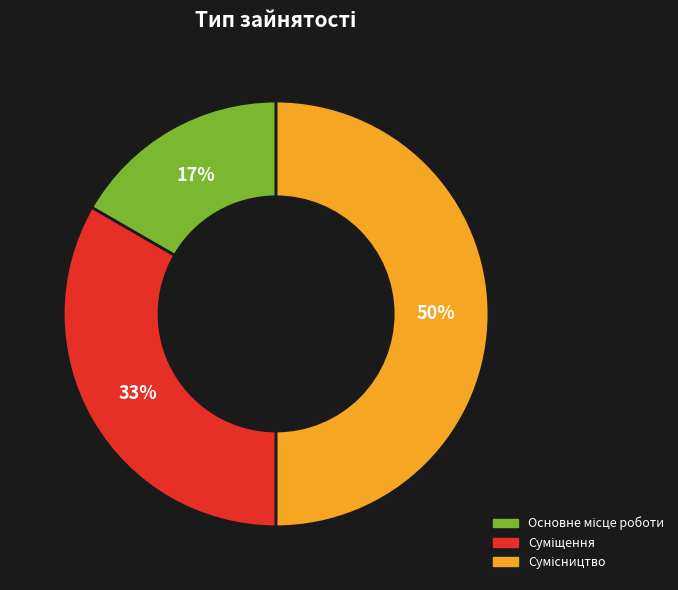

To the nearest percent, what is the average slice percentage?

33%